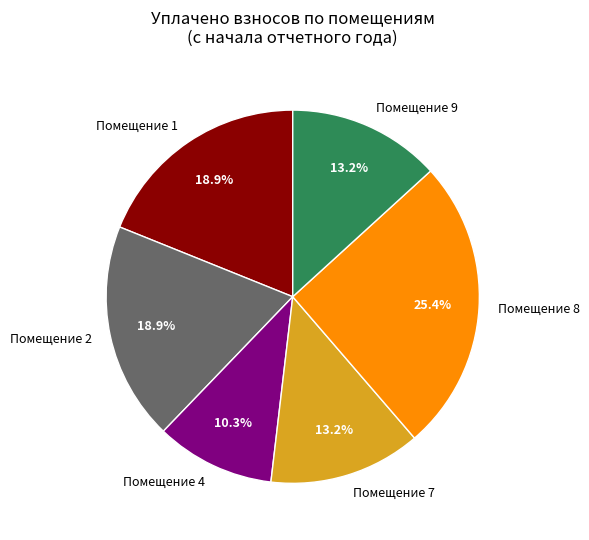

Is Помещение 8 the majority of the pie?

No